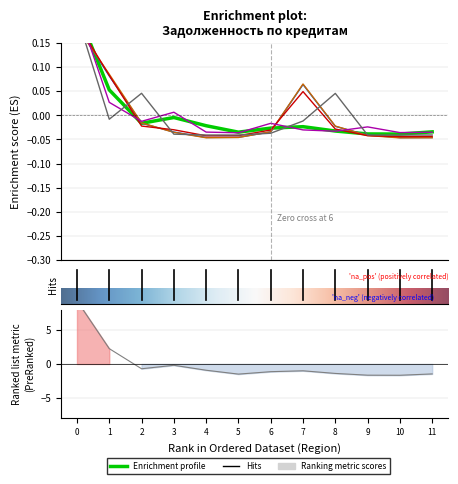

How many distinct data groups are displayed?

6